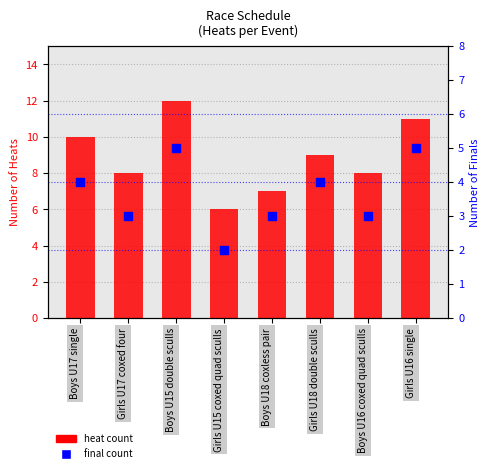

At how many categories does at least one series exceed 10?

2